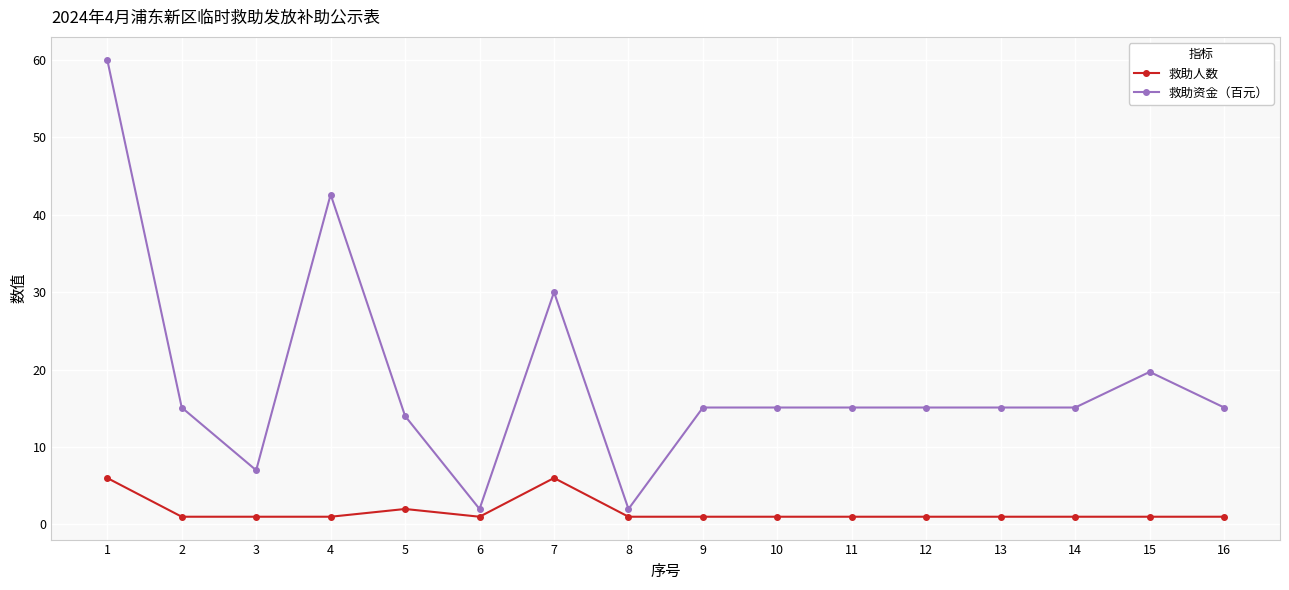

True or false: 救助人数 and 救助资金（百元） intersect in this chart.

False